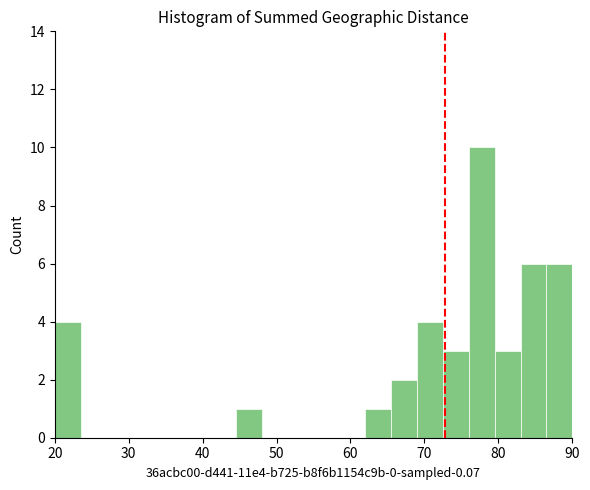

Read against the x-axis, roughly where is the centre of the tallest bar?

78